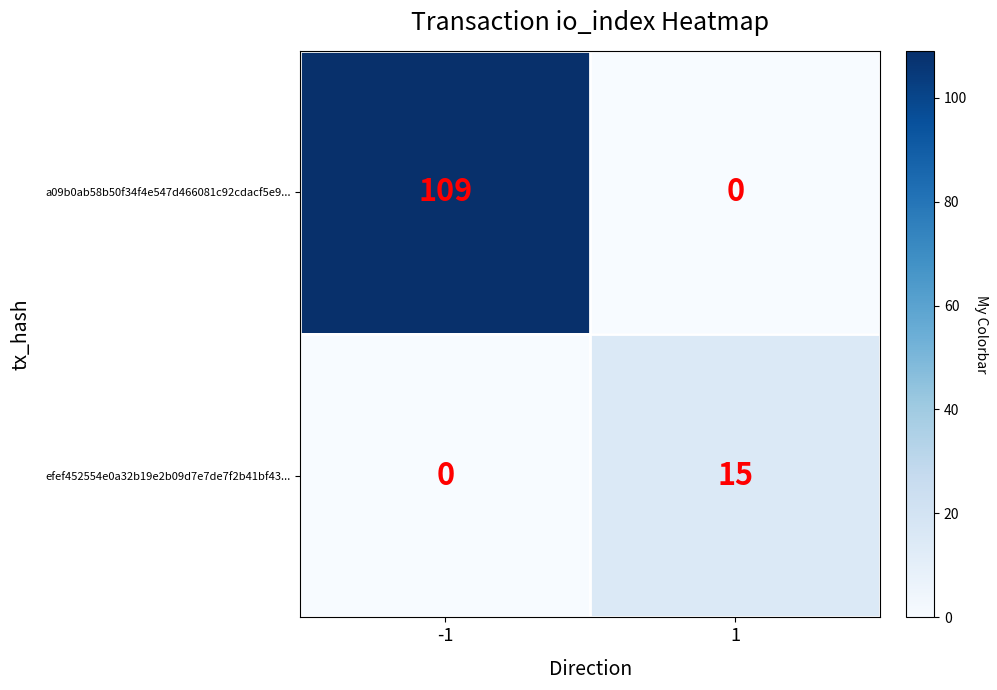

List the series in order of their peak value, highest first.

a09b0ab58b50f34f4e547d466081c92cdacf5e9..., efef452554e0a32b19e2b09d7e7de7f2b41bf43...